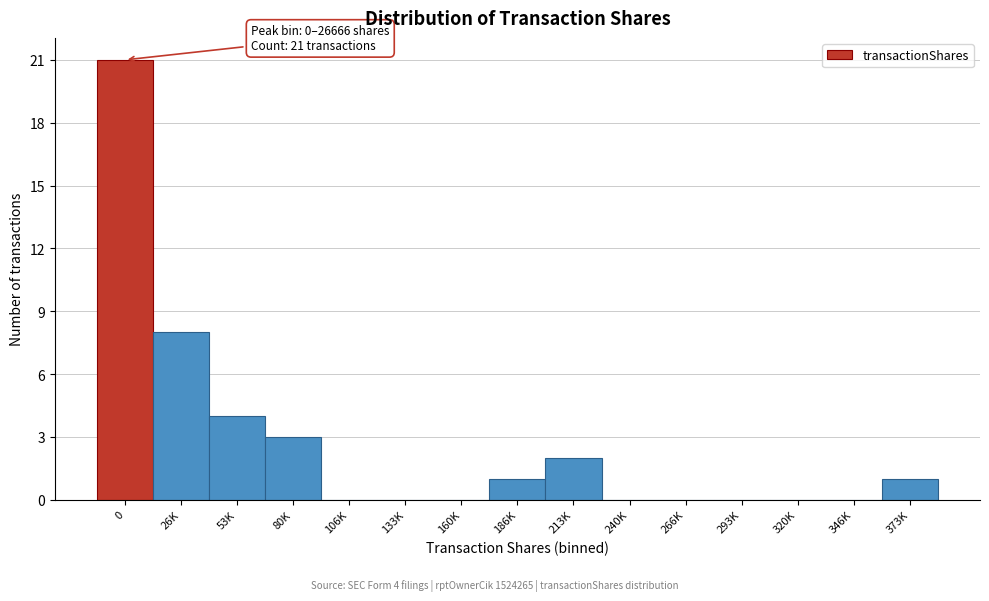

Reading left to right, list all the values displayed in this chart.

0=21	26K=8	53K=4	80K=3	106K=0	133K=0	160K=0	186K=1	213K=2	240K=0	266K=0	293K=0	320K=0	346K=0	373K=1